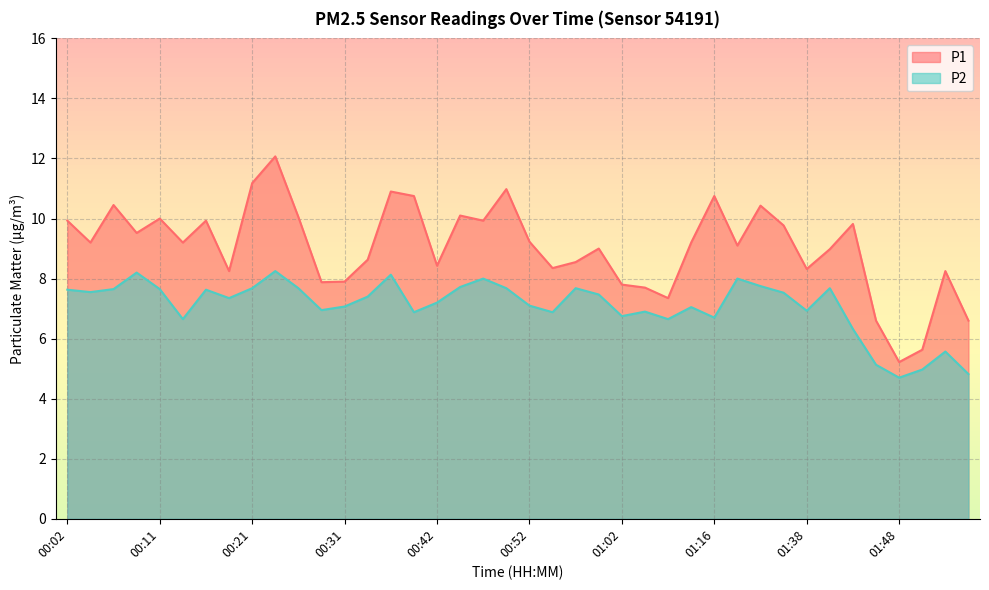

Reading left to right, list all the values displayed in this chart.

P1: 9.9	9.2	10.4	9.5	10.0	9.2	9.9	8.2	11.2	12.1	10.1	7.9	7.9	8.6	10.9	10.8	8.4	10.1	9.9	11.0	9.2	8.3	8.6	9.0	7.8	7.7	7.3	9.2	10.8	9.1	10.4	9.8	8.3	9.0	9.8	6.6	5.2	5.6	8.2	6.6
P2: 7.6	7.5	7.7	8.2	7.7	6.7	7.6	7.3	7.7	8.2	7.7	7.0	7.1	7.4	8.1	6.9	7.2	7.7	8.0	7.7	7.1	6.9	7.7	7.5	6.8	6.9	6.7	7.0	6.7	8.0	7.8	7.5	6.9	7.7	6.3	5.1	4.7	5.0	5.6	4.8